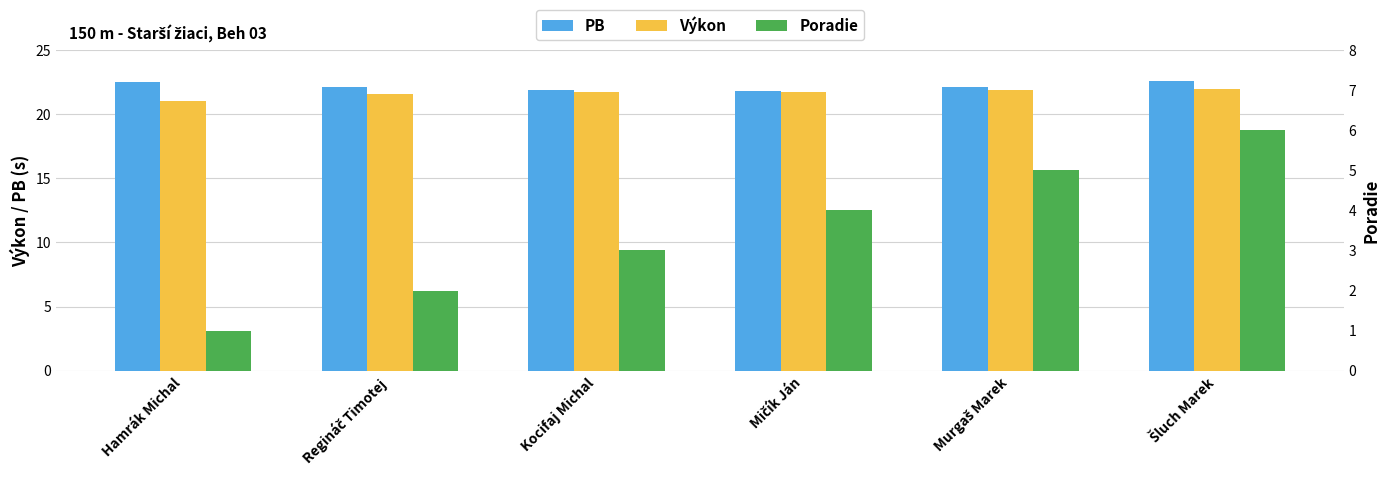

Rank the categories by Poradie value from lowest to highest.

Hamrák Michal, Regináč Timotej, Kocifaj Michal, Mičík Ján, Murgaš Marek, Šluch Marek